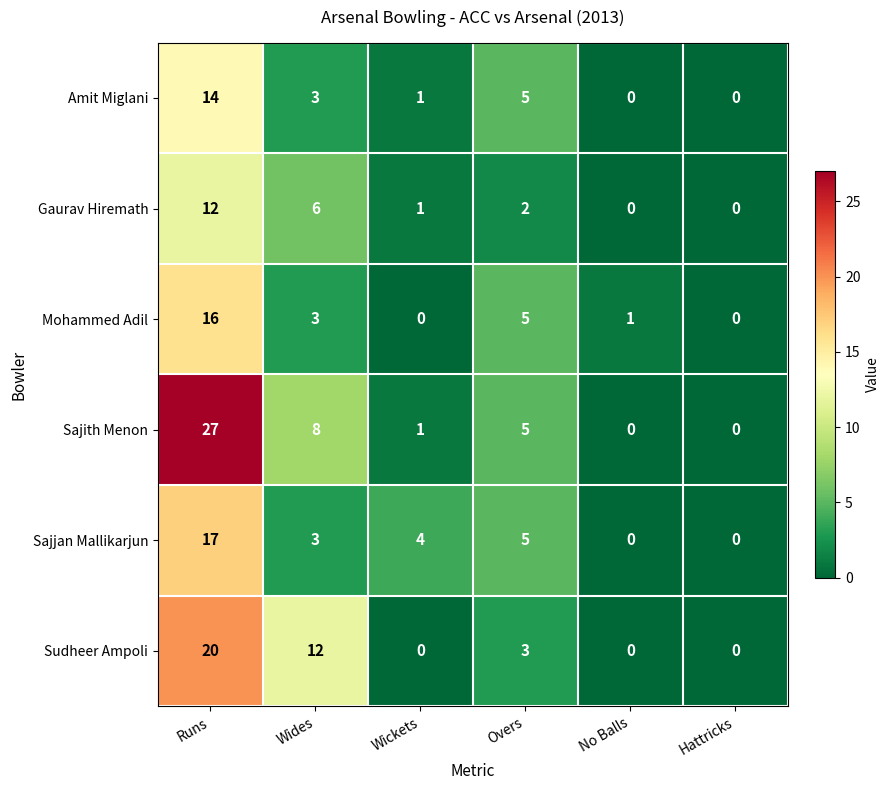

What is the difference between the highest and lowest values at Overs?

3